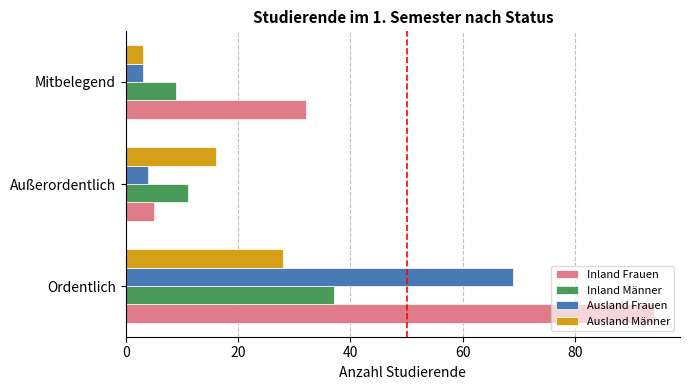

Between Ordentlich and Außerordentlich, which series saw the biggest shift?

Inland Frauen